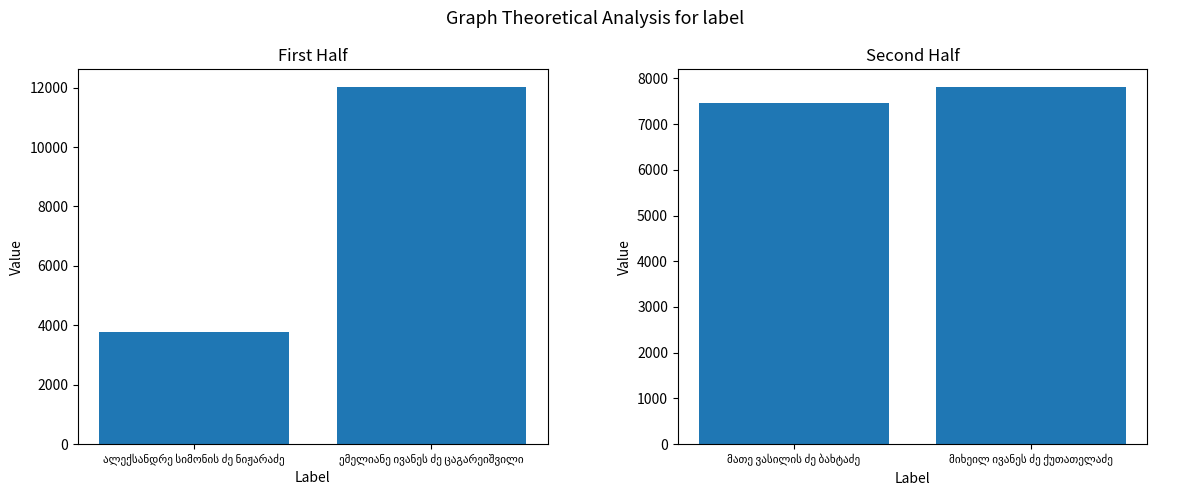

The value at მიხეილ ივანეს ძე ქუთათელაძე is 4617. True or false?

False